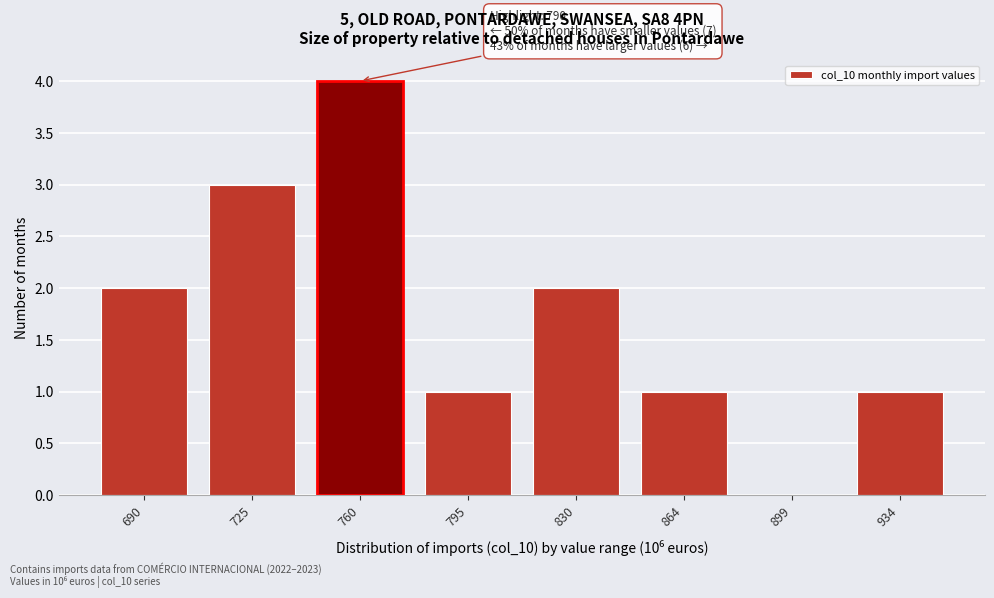

Reading right to left, extract all data points from this chart.

934=1	899=0	864=1	830=2	795=1	760=4	725=3	690=2